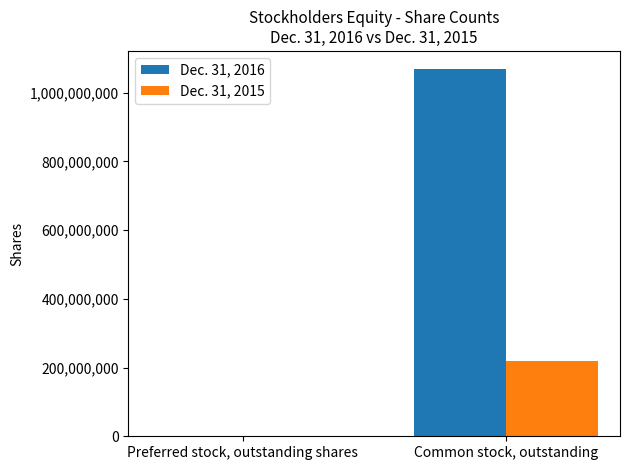

Which series has the largest total across all categories?

Dec. 31, 2016